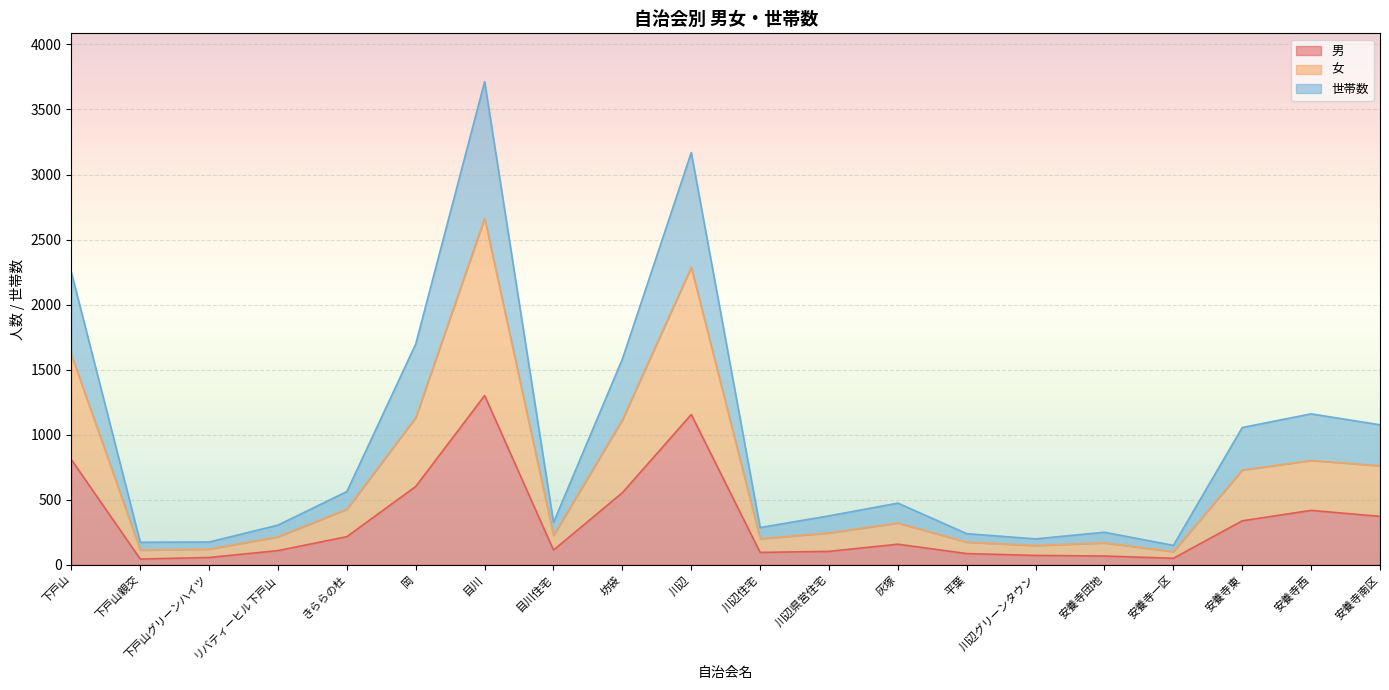

True or false: 男 has a value of 130 at 平葉.

False